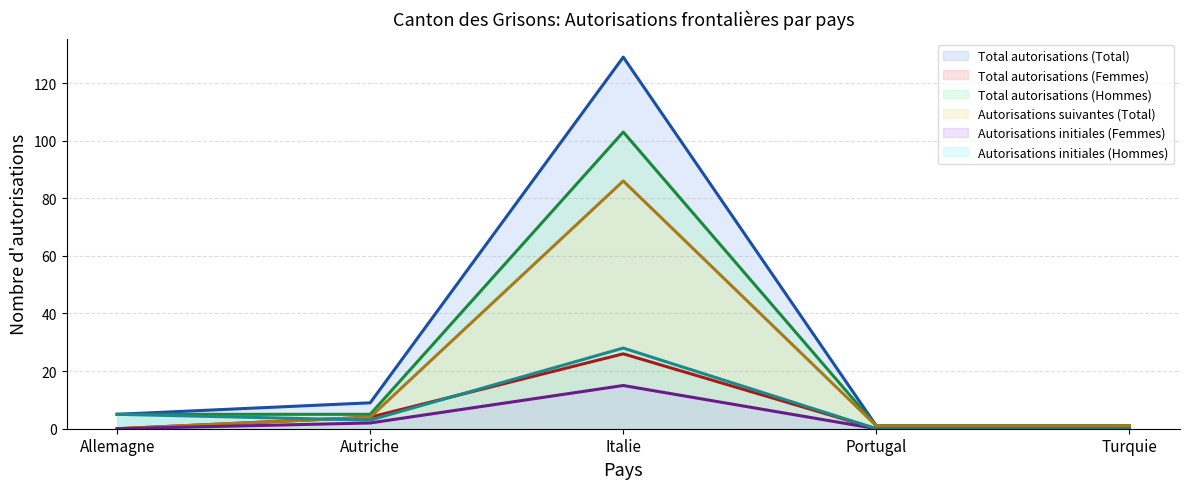

The value of Total autorisations (Total) (line) at Turquie is 2. True or false?

False